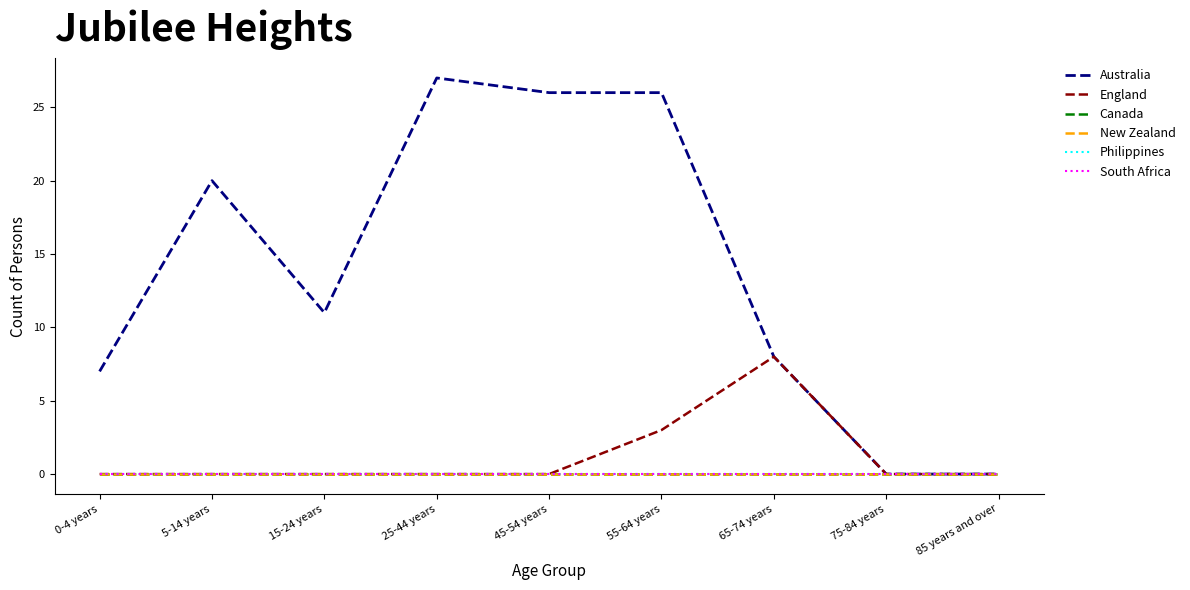

True or false: Canada and Australia intersect in this chart.

False